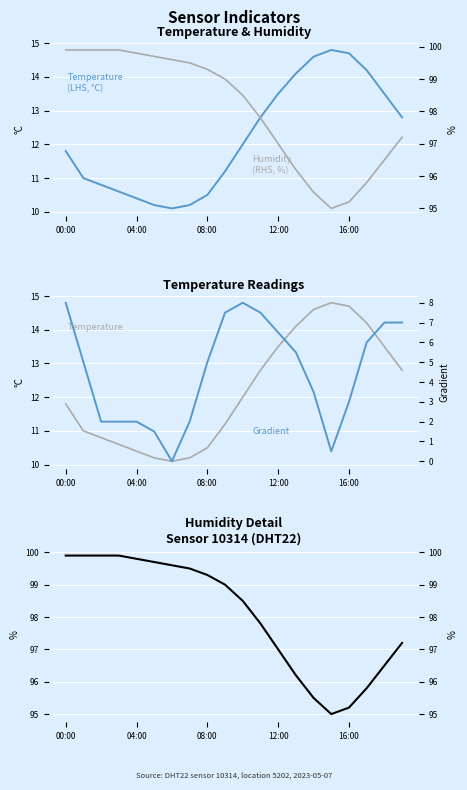

Is it true that Temperature equals 8.1 at 12:00?

False